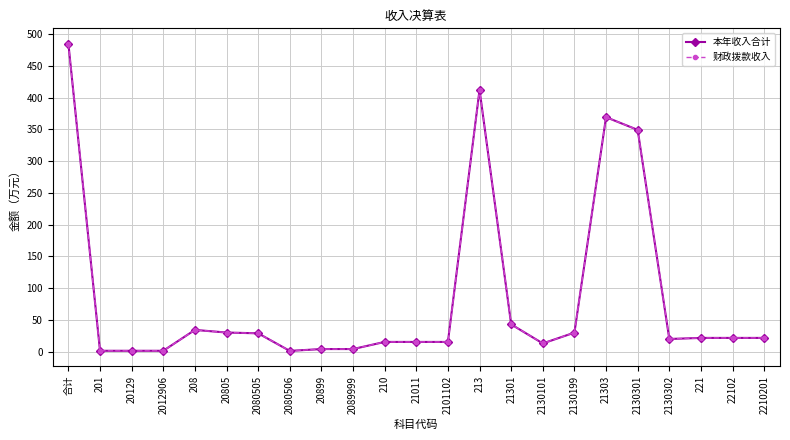

Is this an area chart (filled region under the line)?

No